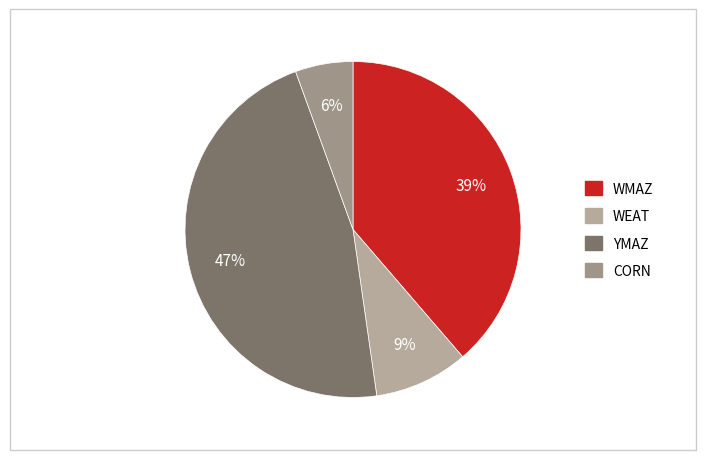

Does any single category account for the majority?

No